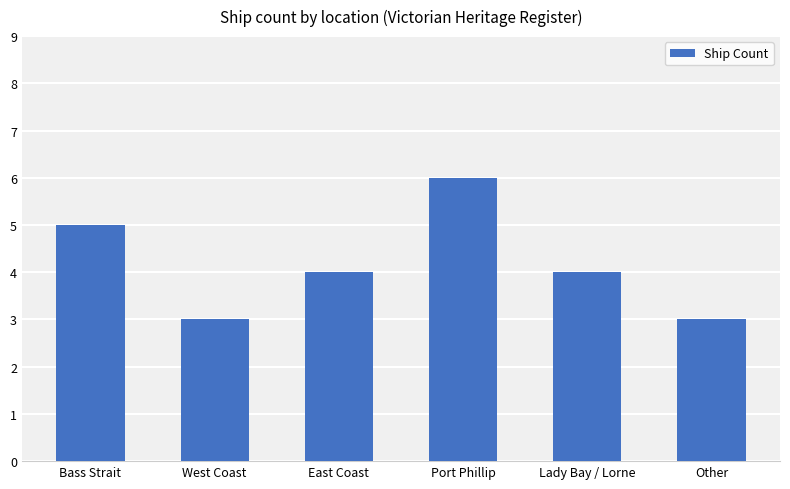

What is the change in value from Bass Strait to West Coast?

-2